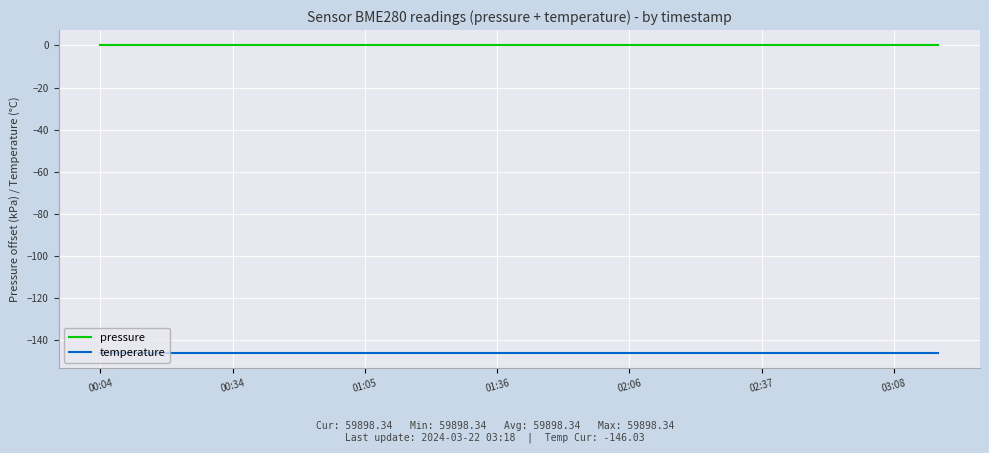

How many lines are shown in the chart?

2